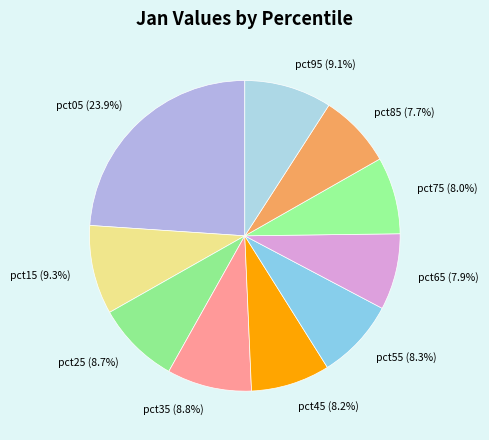

What portion of the pie excludes pct15?

90.7%